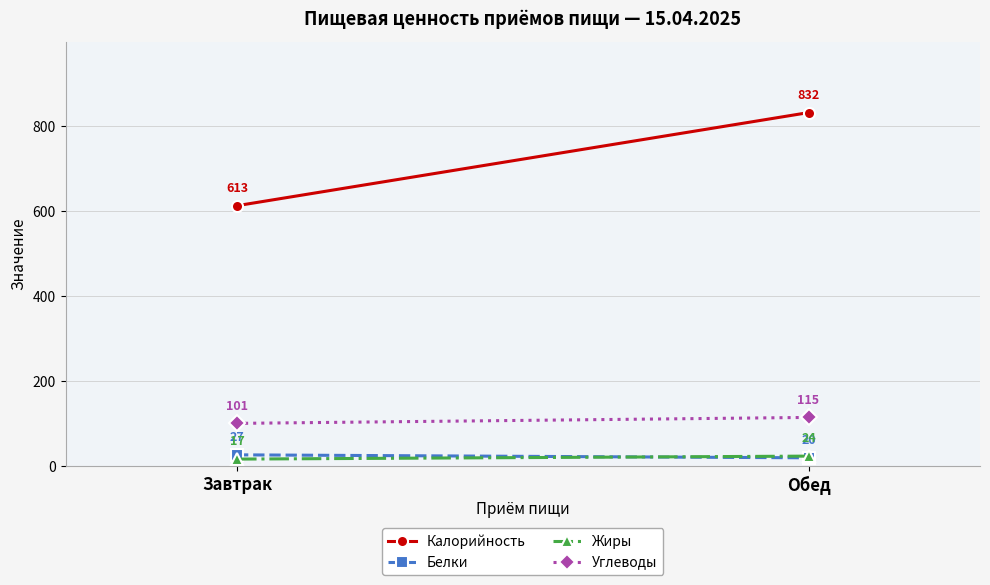

How many data points in Жиры are less than 24?

1